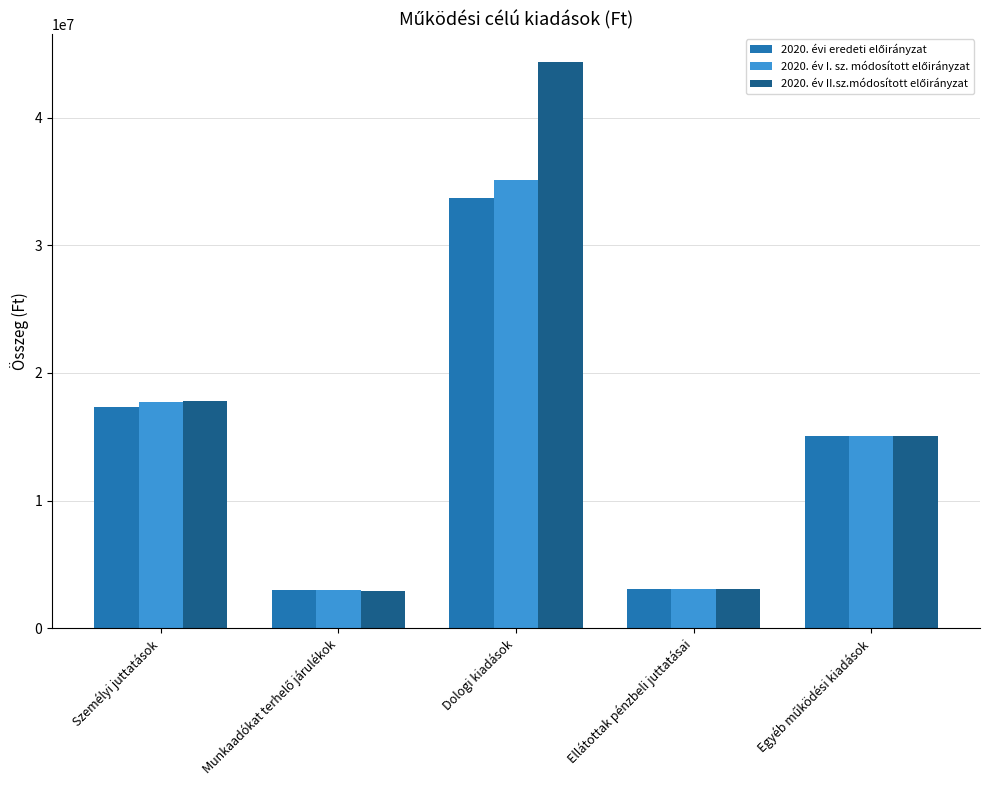

What is the label of the 2nd bar from the right?

Ellátottak pénzbeli juttatásai